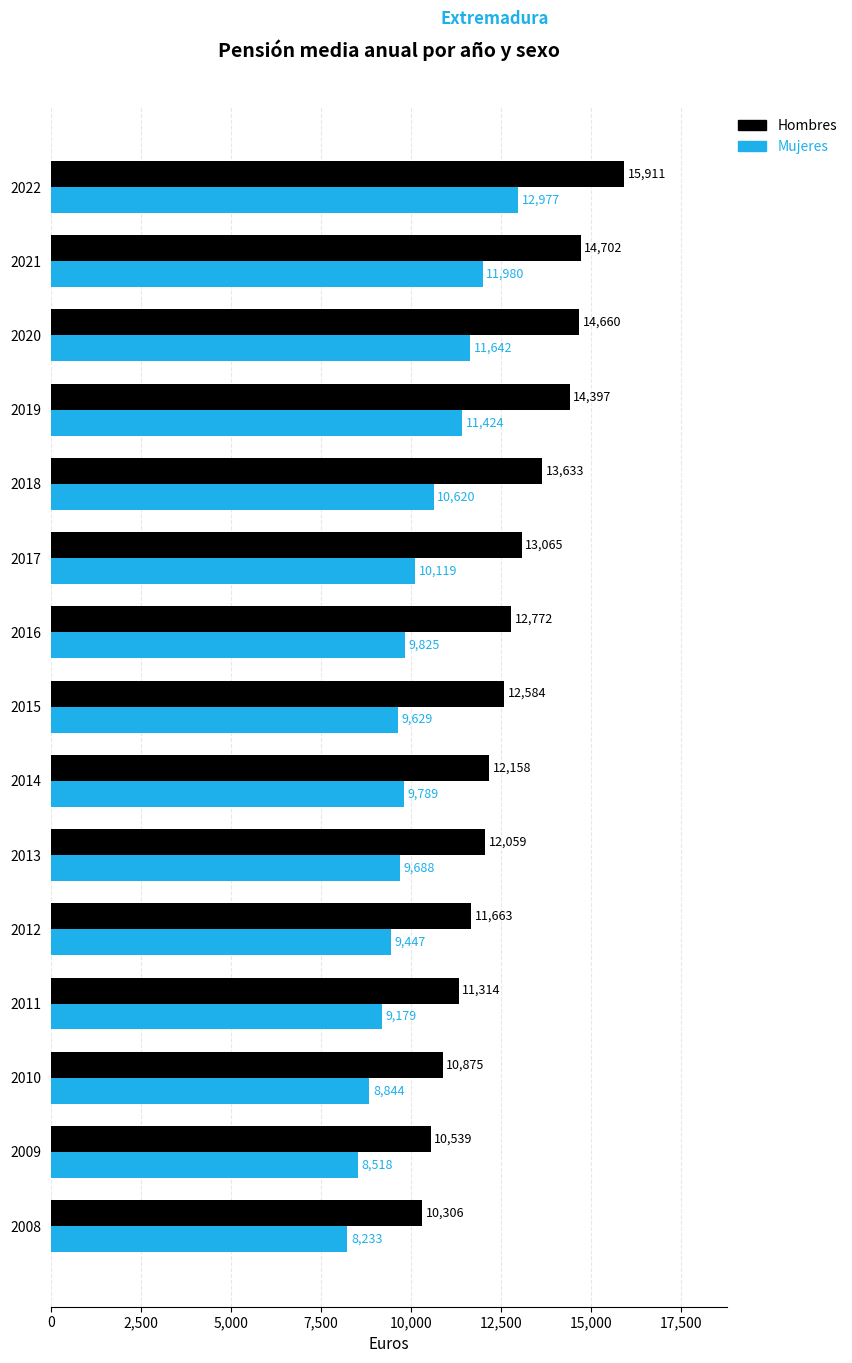

The Hombres series shows 23605 at 2018. True or false?

False